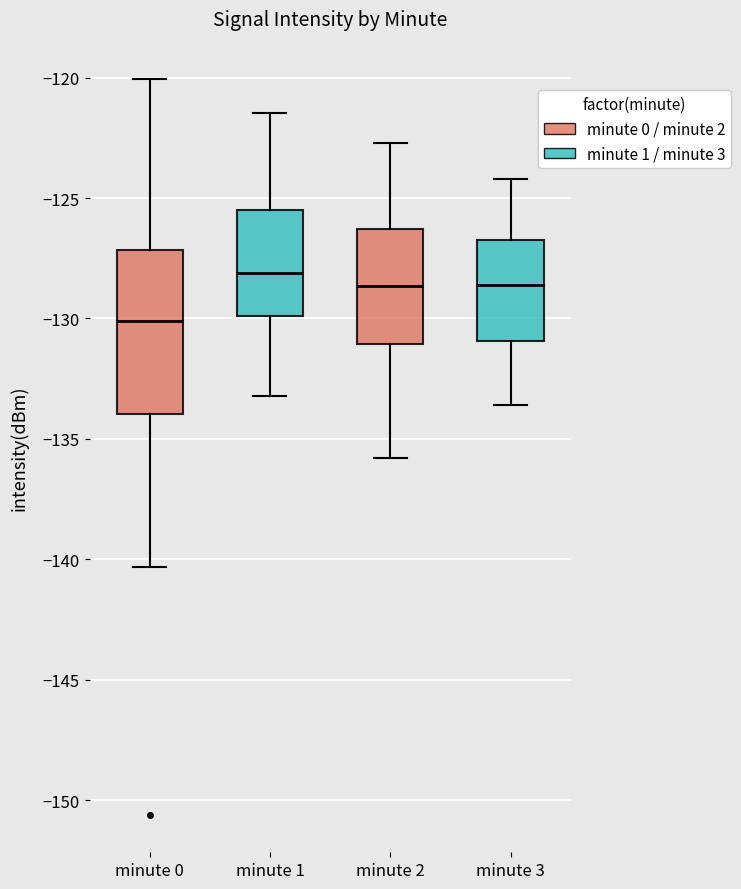

Reading left to right, read every box against the y-axis: the position of its median line, the range the box covers, and the ends of its whiskers. The values are not printed on the chart, so give them approximately, as read against the axis.

minute 0: median -130.0, box -134.0 to -127.0, whiskers -140.5 to -120.0
minute 1: median -128.0, box -130.0 to -125.5, whiskers -133.0 to -121.5
minute 2: median -128.5, box -131.0 to -126.5, whiskers -136.0 to -122.5
minute 3: median -128.5, box -131.0 to -126.5, whiskers -133.5 to -124.0